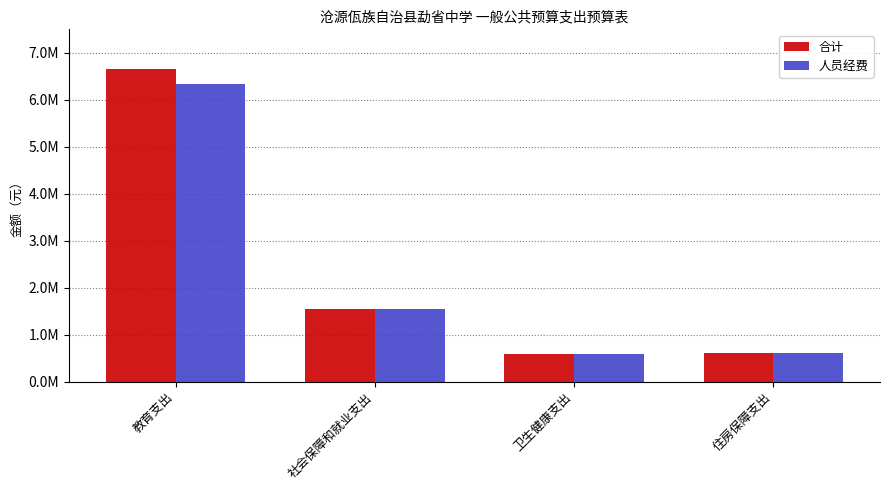

At how many categories does at least one series exceed 2746648?

1